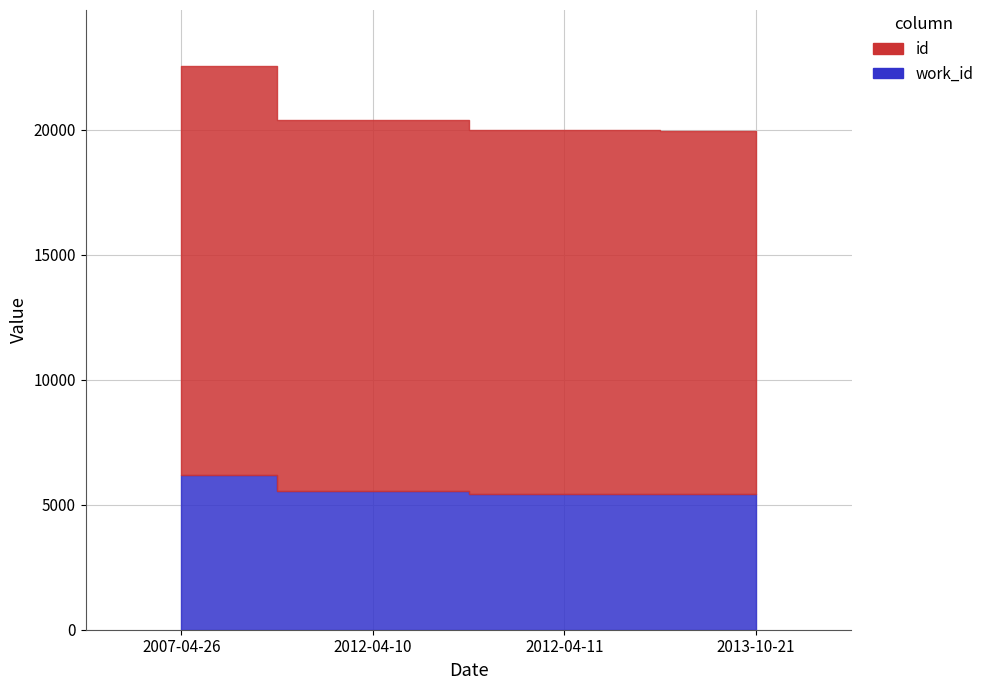

What is the difference between the second highest and second lowest values in the id series?

294